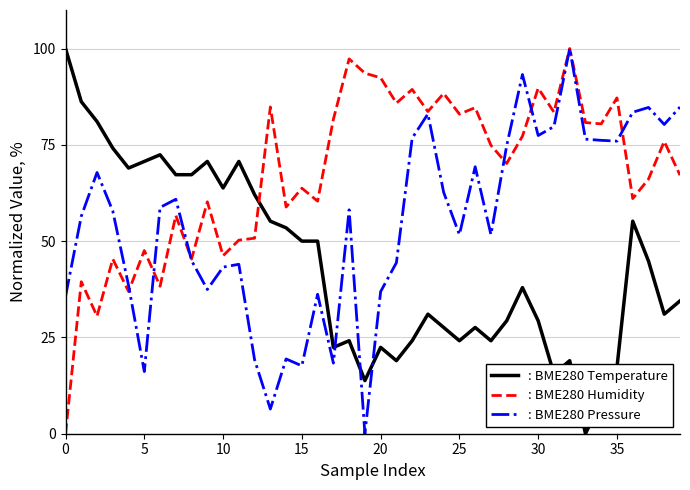

Which series ends up on top after the final intersection of : BME280 Temperature and : BME280 Humidity?

: BME280 Humidity